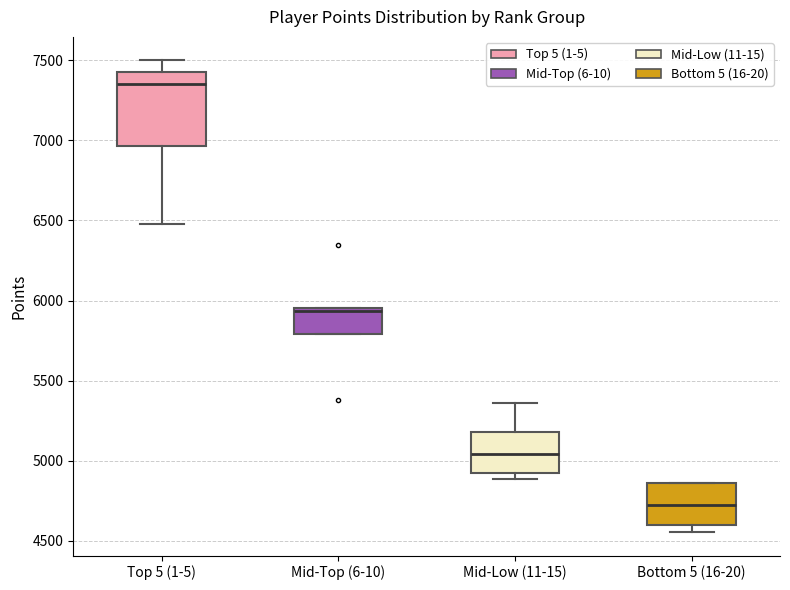

Which box is the tallest, from its lower edge to its upper edge?

Top 5 (1-5)